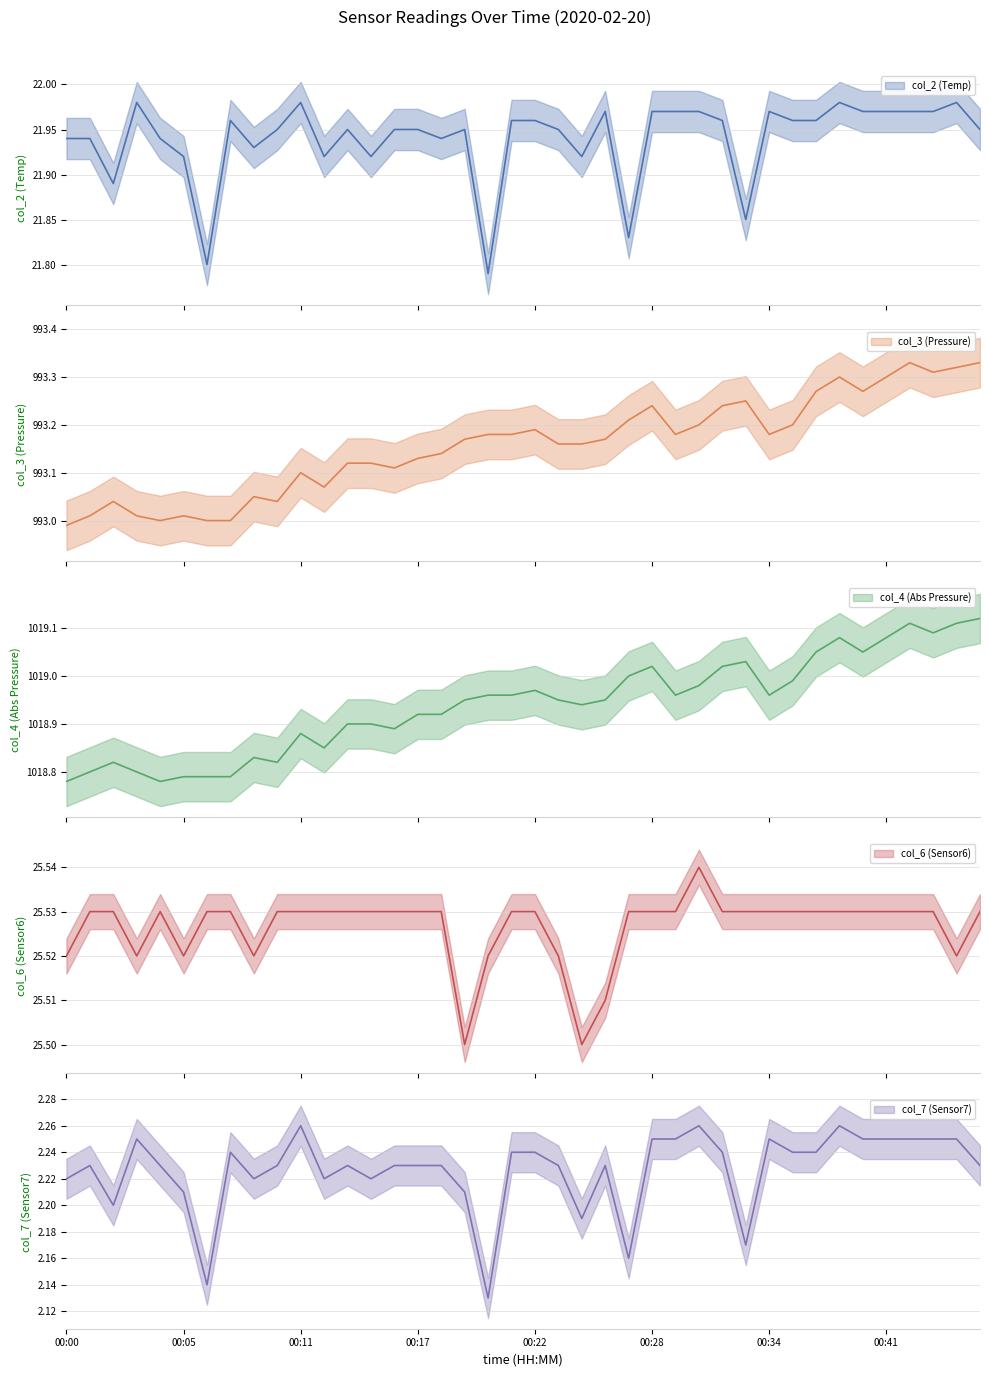

The col_6 series shows 7.9 at 00:30. True or false?

False